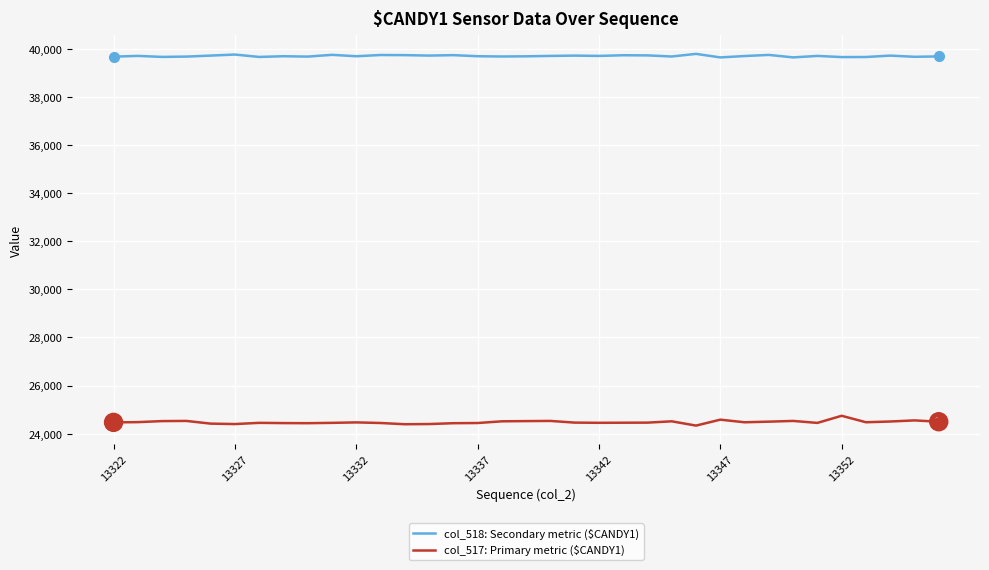

True or false: col_518: Secondary metric ($CANDY1) has more than 1 points higher than both neighbors.

True